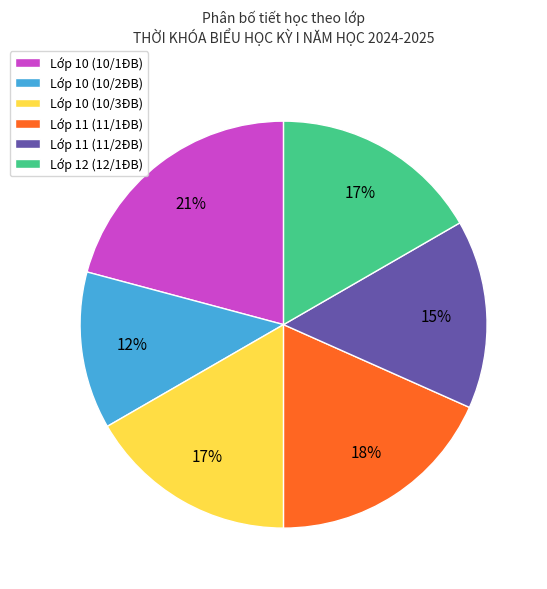

To the nearest percent, what is the average slice percentage?

17%